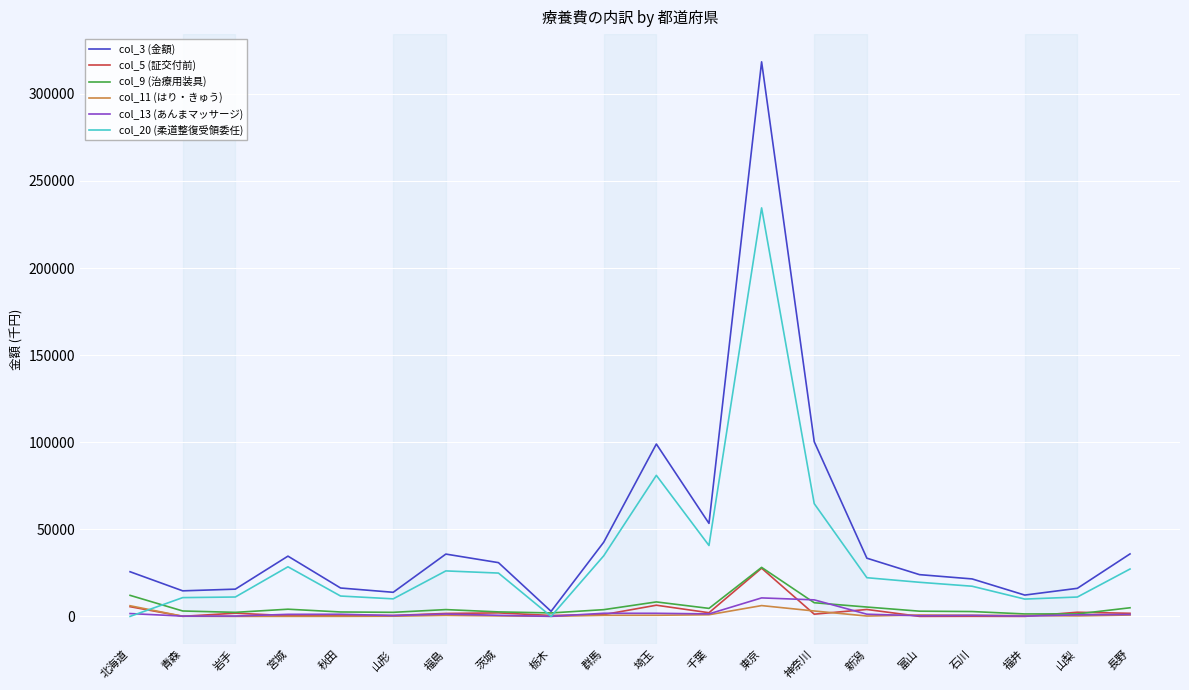

At which category does the chart reach its peak across all series?

東京